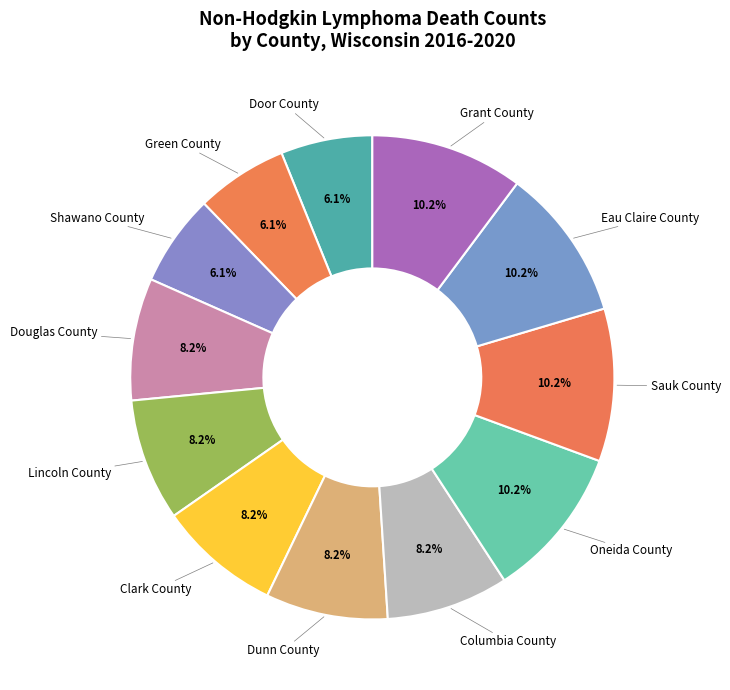

To the nearest percent, what is the difference between the Clark County and Oneida County slice percentages?

2%